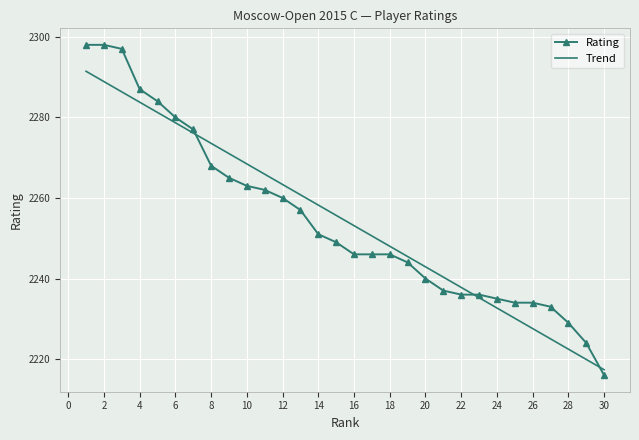

True or false: Trend has more than 2 interior local peaks.

False